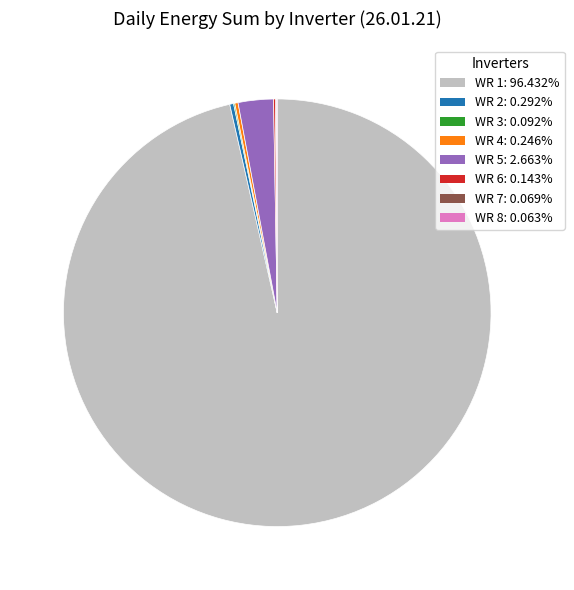

What is the ratio of the value at WR 1 to the value at WR 5?

36.2